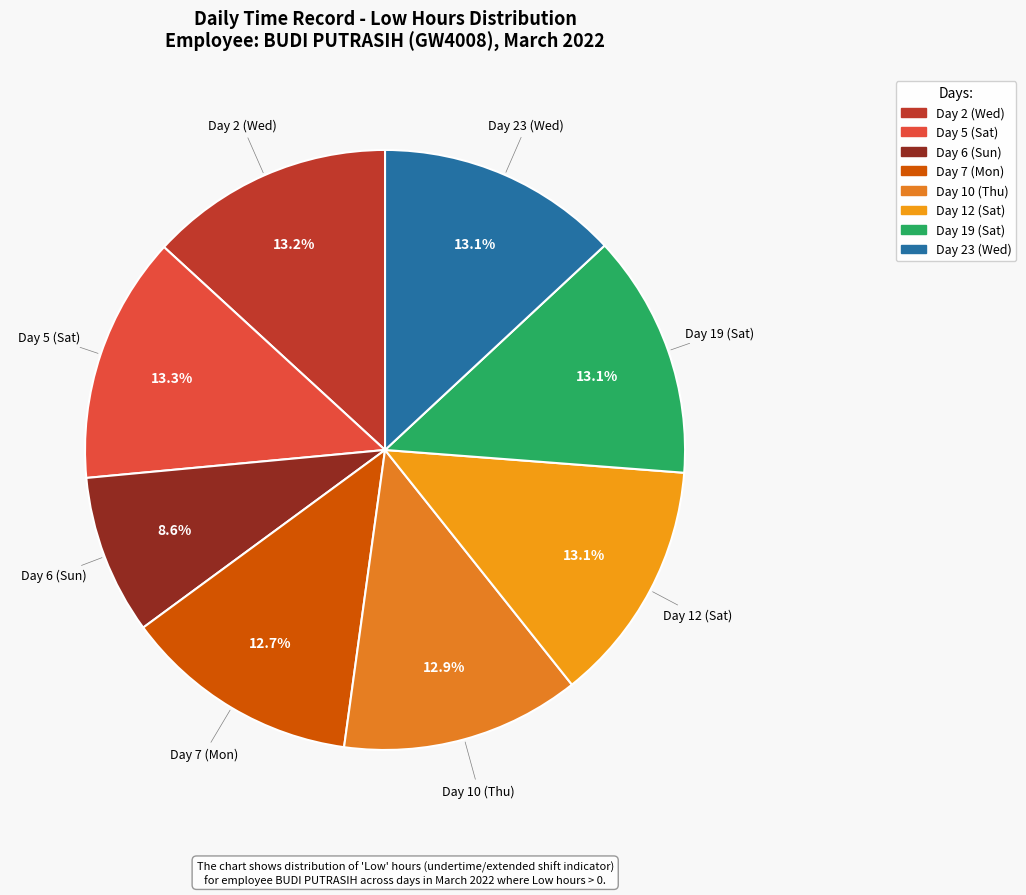

Is it true that Day 23 (Wed) is 4% of the pie?

False